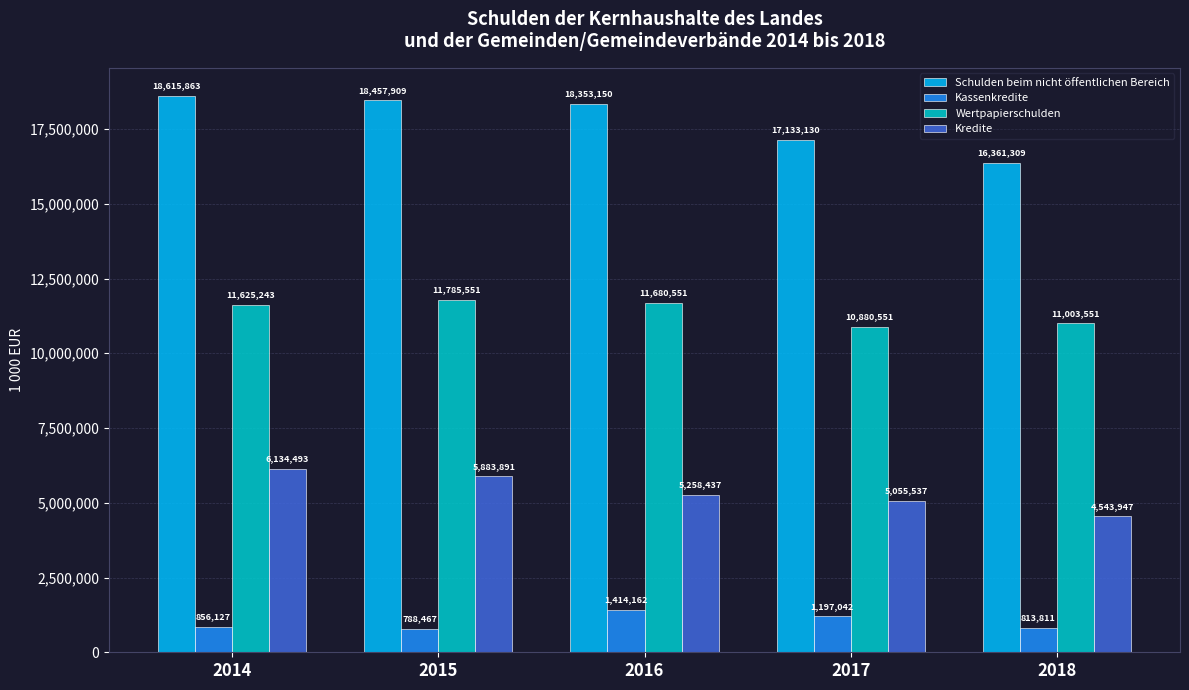

Which series has the largest range (max minus min)?

Schulden beim nicht öffentlichen Bereich